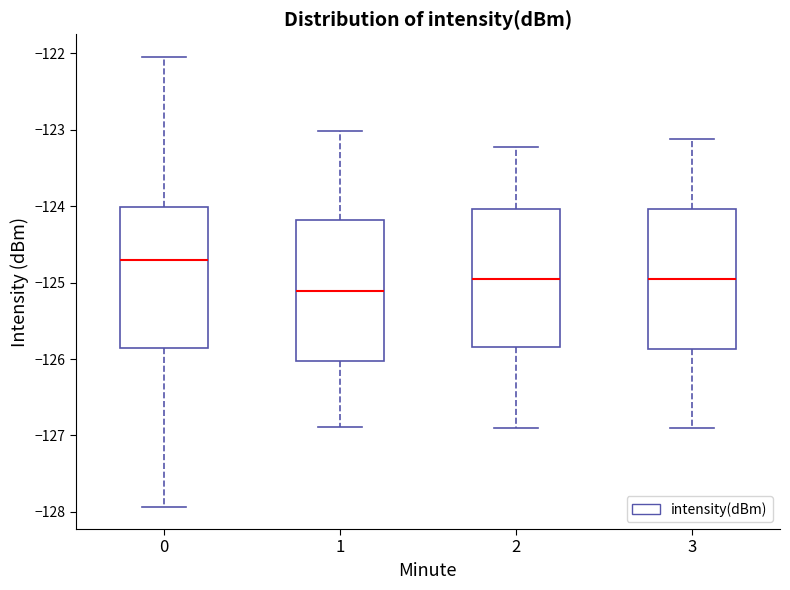

Which box has the highest median line?

0